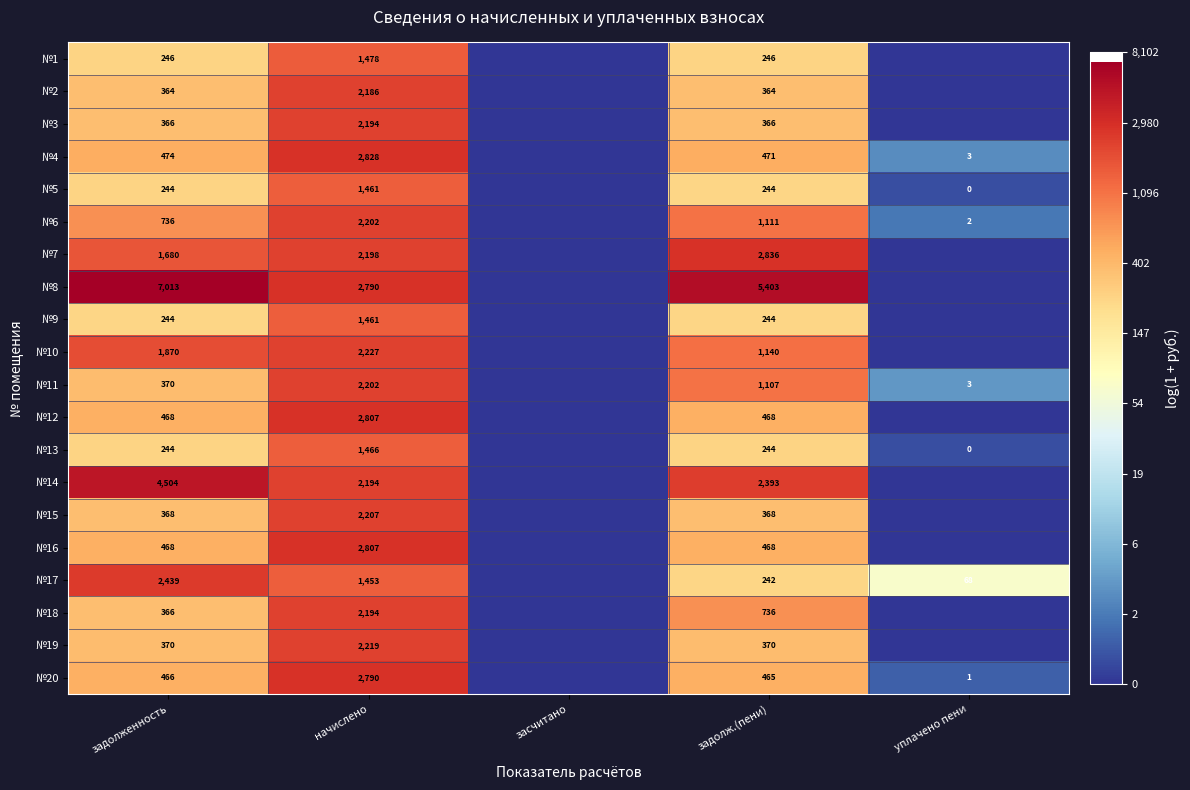

What is the difference between the №11 values at начислено and уплачено пени?

2199